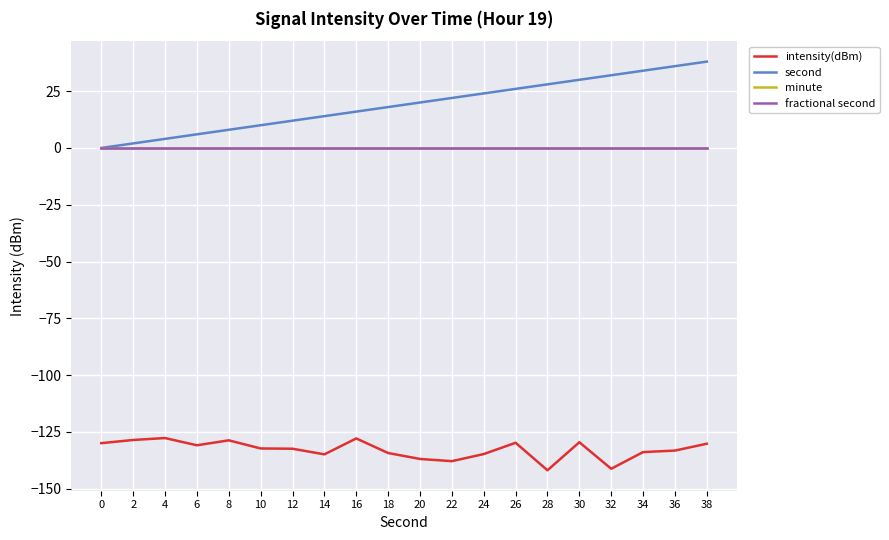

How many lines are shown in the chart?

4